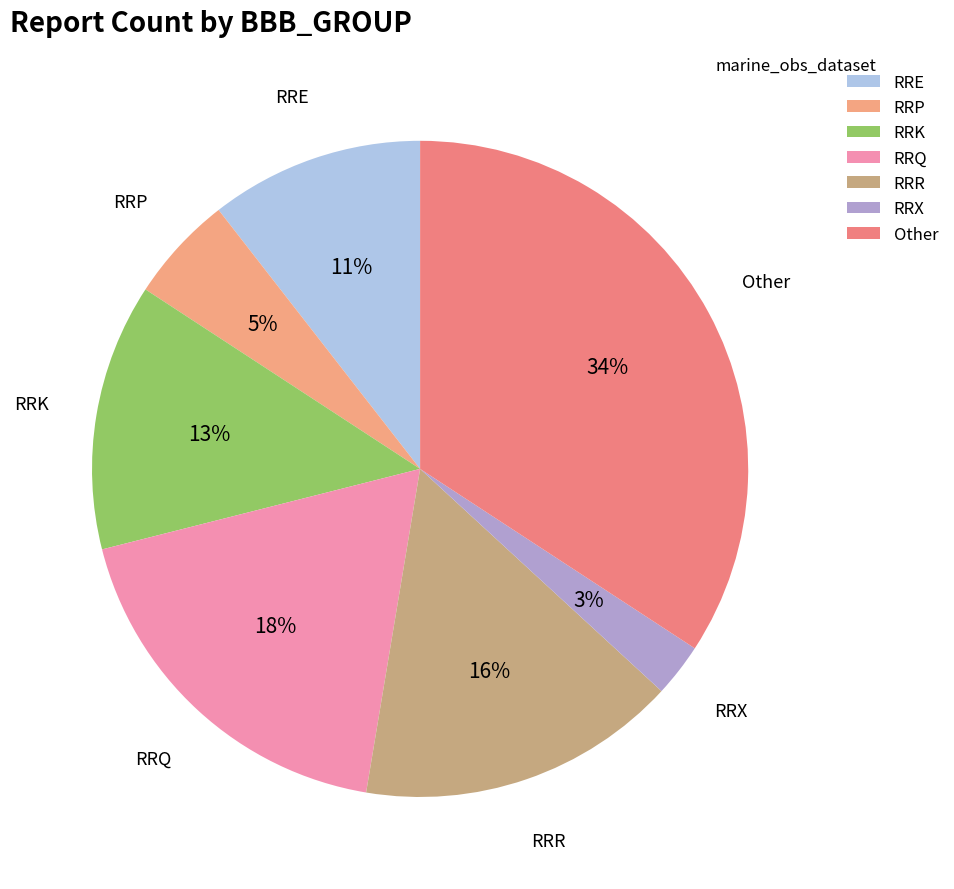

To the nearest percent, what is the difference between the Other and RRQ slice percentages?

16%